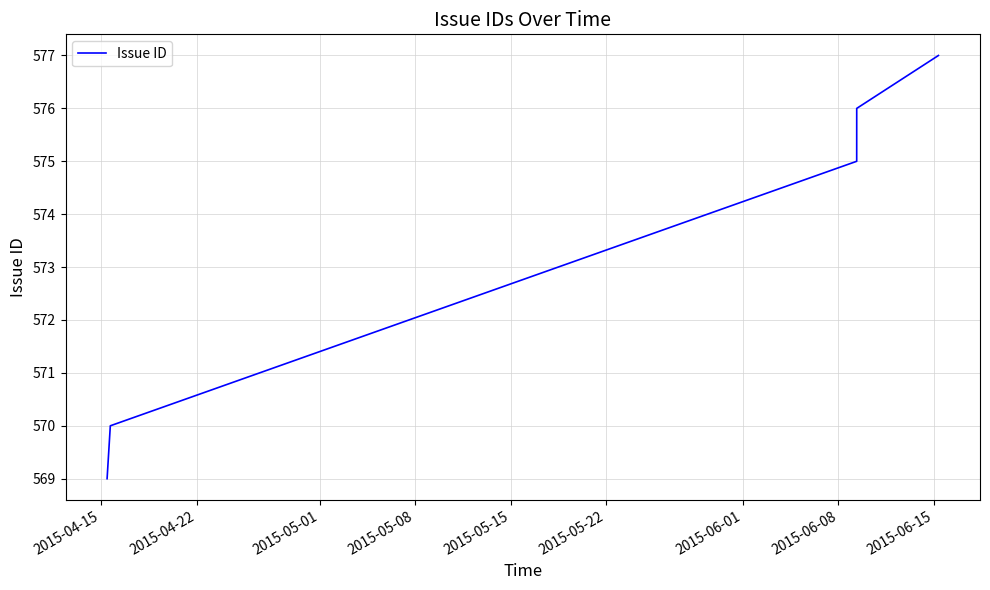

True or false: there are more than 2 points higher than both neighbors.

False